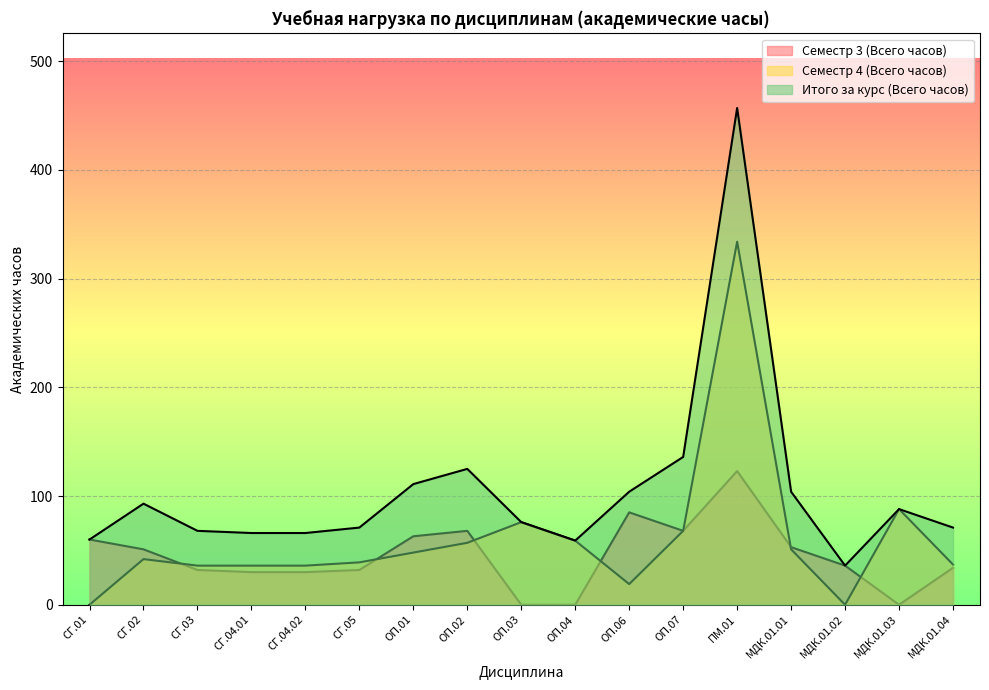

How many interior local valleys does the Семестр 3 (Всего часов) series have?

2